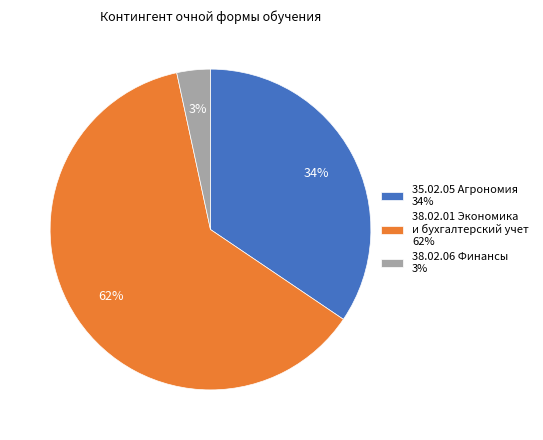

Between 38.02.01 Экономика и бухгалтерский учет and 38.02.06 Финансы, which is larger?

38.02.01 Экономика и бухгалтерский учет